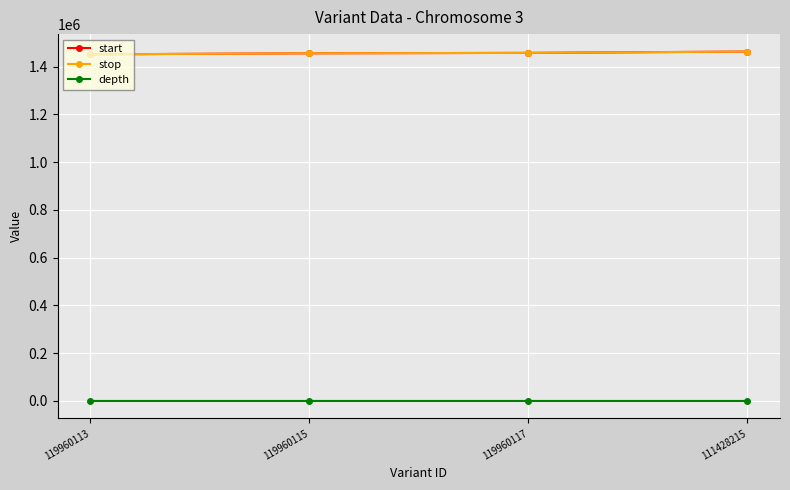

How many interior local peaks does the depth series have?

1